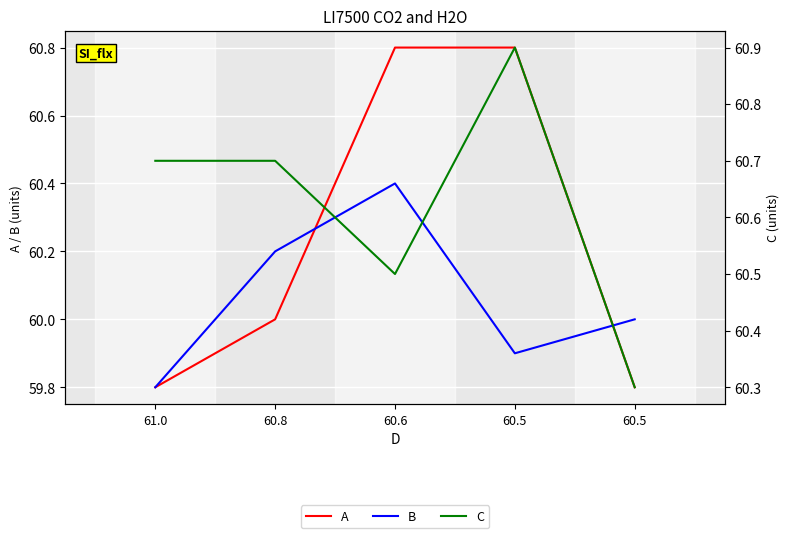

The A series shows 82.5 at 60.8. True or false?

False